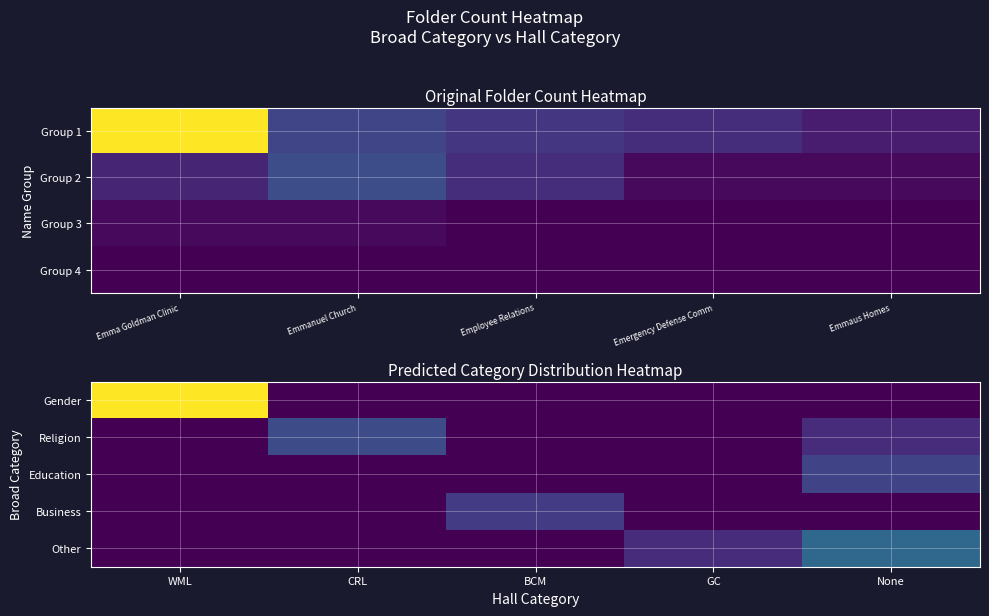

Rank the categories by Other value from highest to lowest.

None, GC, WML, CRL, BCM